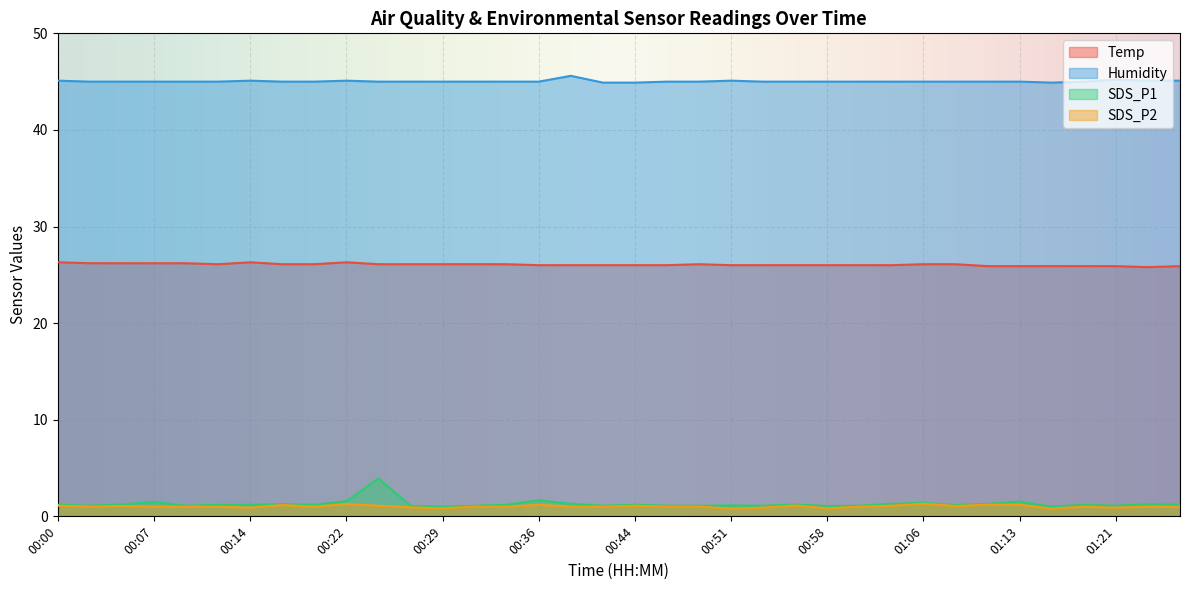

Reading right to left, what are all the values shown in this chart?

Temp: 25.9	25.8	25.9	25.9	25.9	25.9	25.9	26.1	26.1	26.0	26.0	26.0	26.0	26.0	26.0	26.1	26.0	26.0	26.0	26.0	26.0	26.1	26.1	26.1	26.1	26.1	26.3	26.1	26.1	26.3	26.1	26.2	26.2	26.2	26.2	26.3
Humidity: 45.1	45.1	45.2	45.0	44.9	45.0	45.0	45.0	45.0	45.0	45.0	45.0	45.0	45.0	45.1	45.0	45.0	44.9	44.9	45.6	45.0	45.0	45.0	45.0	45.0	45.0	45.1	45.0	45.0	45.1	45.0	45.0	45.0	45.0	45.0	45.1
SDS_P1: 1.2	1.3	1.1	1.2	1.0	1.5	1.3	1.2	1.4	1.3	1.1	1.1	1.2	1.1	1.1	1.1	1.1	1.2	1.1	1.3	1.7	1.2	1.1	1.0	1.1	3.9	1.6	1.2	1.3	1.2	1.2	1.1	1.5	1.2	1.1	1.2
SDS_P2: 1.0	1.0	0.9	1.0	0.8	1.2	1.2	1.1	1.3	1.1	1.0	0.8	1.1	0.9	0.8	1.0	1.0	1.1	1.0	1.0	1.2	1.0	1.0	0.8	0.9	1.1	1.3	1.0	1.2	0.9	1.0	1.0	1.0	1.1	1.0	1.1